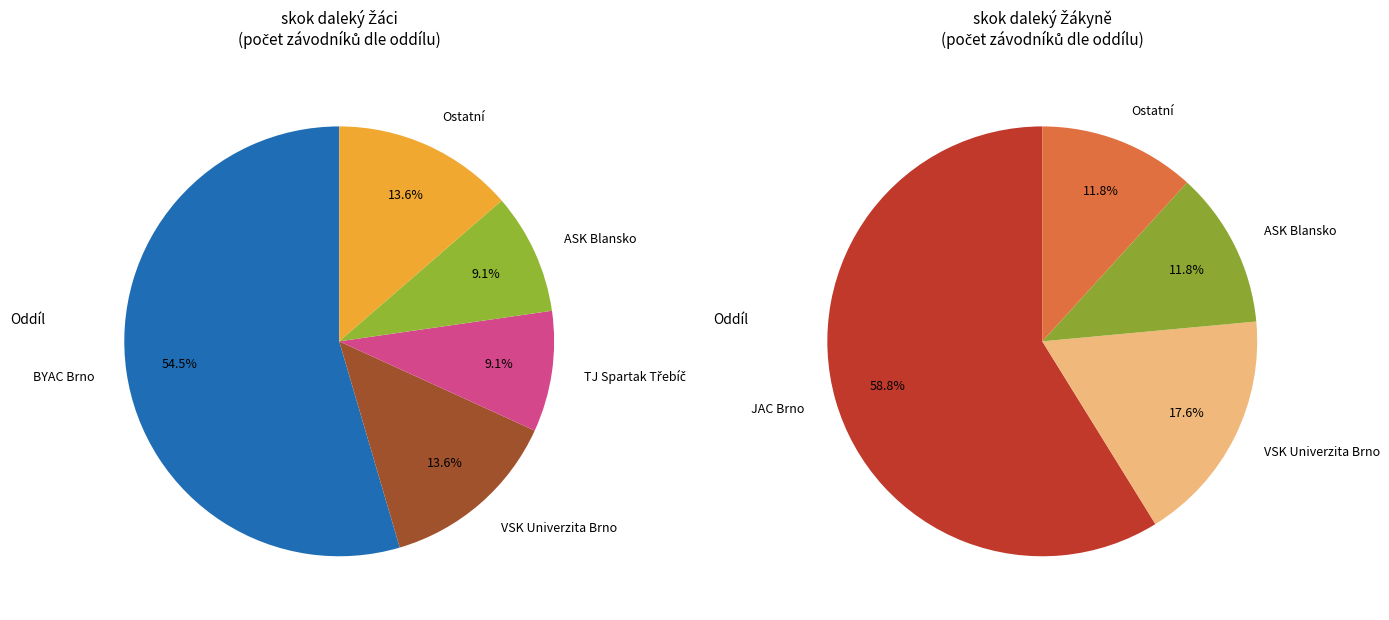

Combined, what portion of the pie is skok daleký Žáci and other Žáci?

56.2%